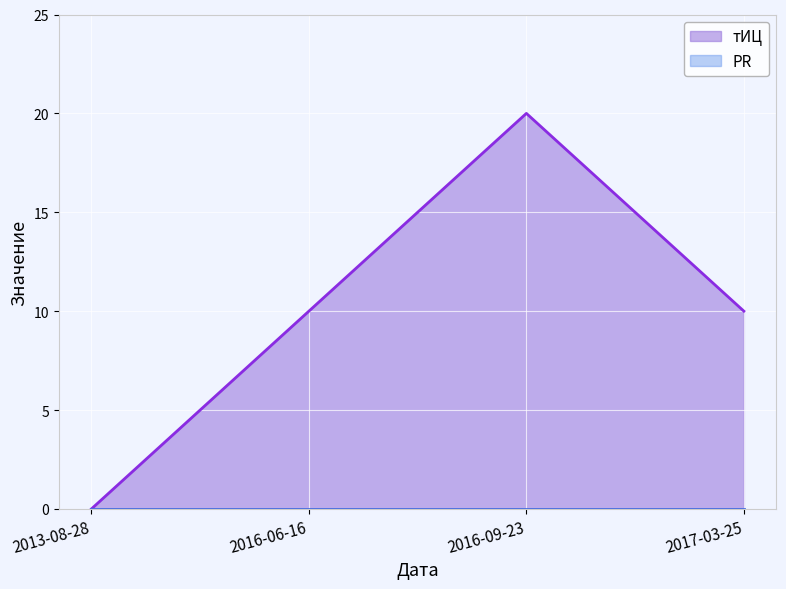

How many lines are shown in the chart?

2